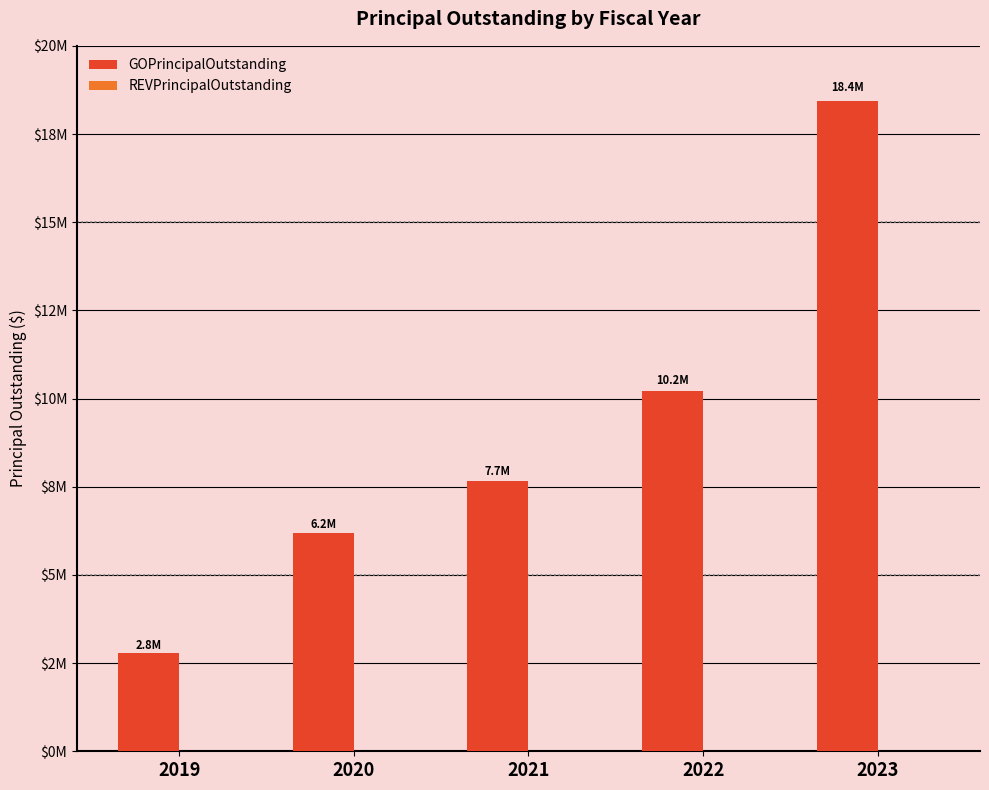

Reading left to right, what are all the values shown in this chart?

GOPrincipalOutstanding: 2800000	6175000	7665000	10215000	18450000
REVPrincipalOutstanding: 0	0	0	0	0